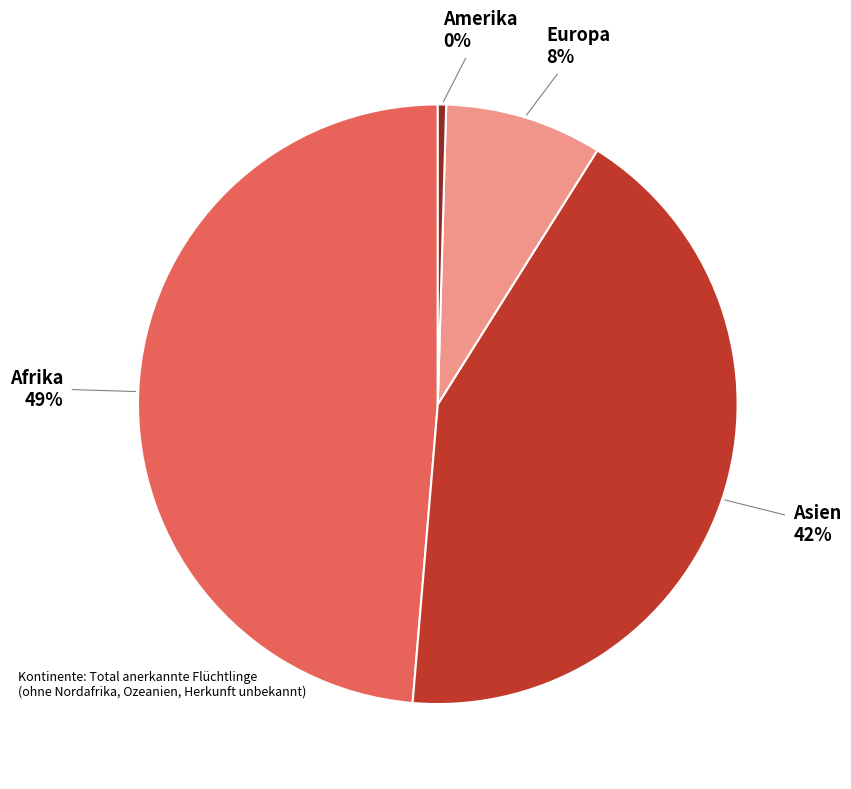

Is it true that Europa is 8% of the pie?

True